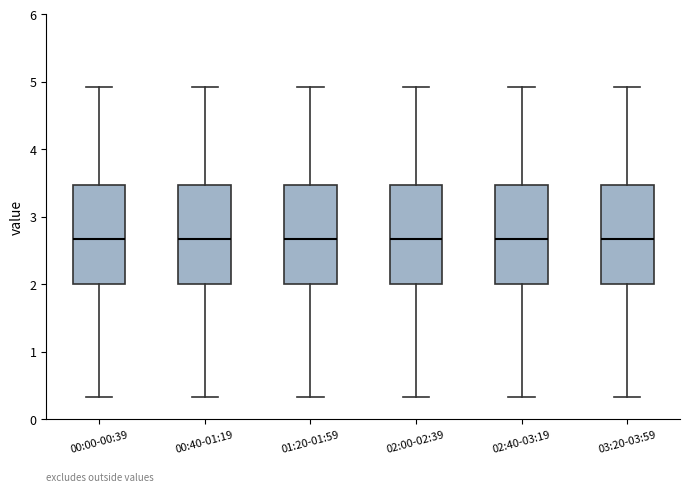

Reading left to right, transcribe this box plot: for each box, give where its median line is, the range the box spans, and where its two whiskers end, as read against the y-axis. The values are not printed on the chart, so give them approximately, as read against the axis.

00:00-00:39: median 2.7, box 2.0 to 3.5, whiskers 0.3 to 4.9
00:40-01:19: median 2.7, box 2.0 to 3.5, whiskers 0.3 to 4.9
01:20-01:59: median 2.7, box 2.0 to 3.5, whiskers 0.3 to 4.9
02:00-02:39: median 2.7, box 2.0 to 3.5, whiskers 0.3 to 4.9
02:40-03:19: median 2.7, box 2.0 to 3.5, whiskers 0.3 to 4.9
03:20-03:59: median 2.7, box 2.0 to 3.5, whiskers 0.3 to 4.9